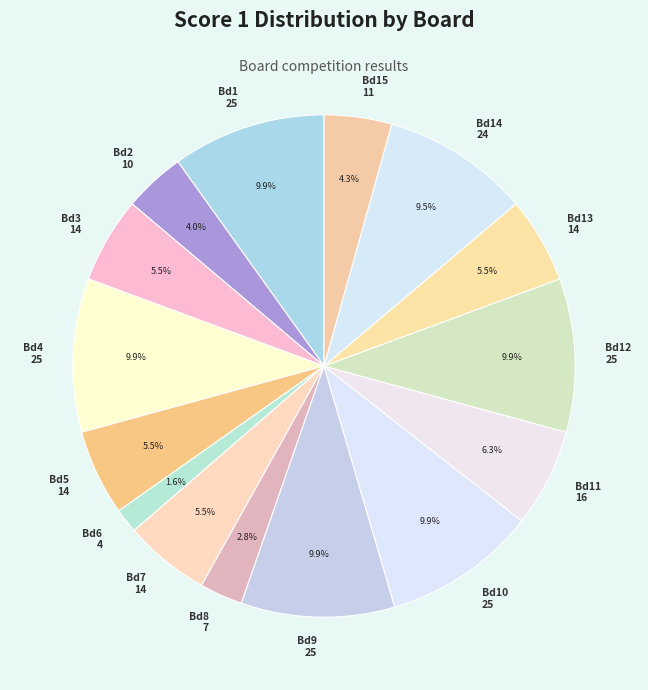

To the nearest percent, what is the difference between the largest and smallest slice percentages?

8%